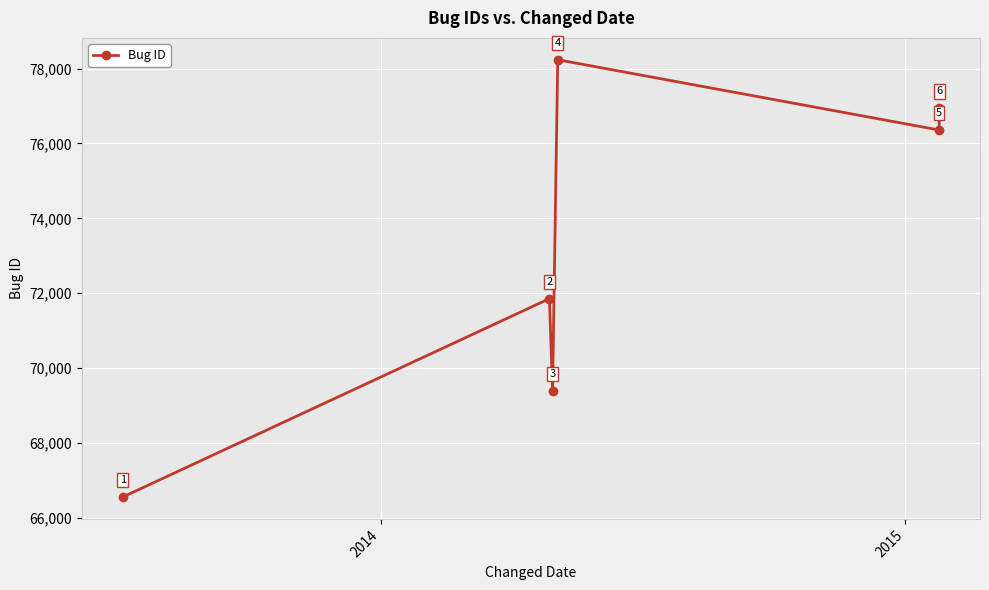

Reading left to right, what are all the values shown in this chart?

66555	71855	69385	78236	76359	76942